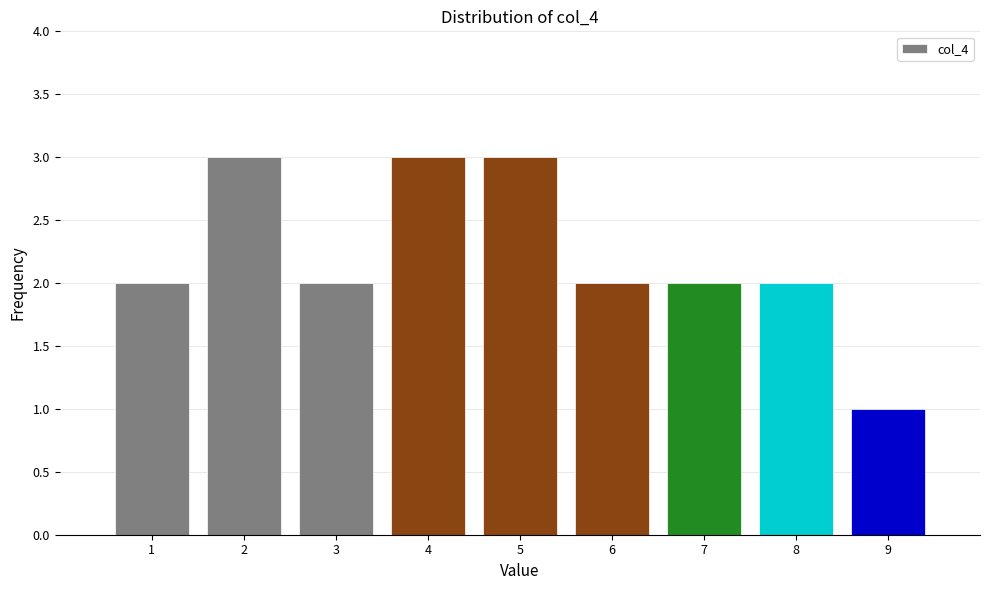

Reading left to right, transcribe this chart: for each bar, give the range it covers on the x-axis and its height. The values are not printed on the chart, so give them approximately, as read against the axis.

0.5 to 1.5: 2
1.5 to 2.5: 3
2.5 to 3.5: 2
3.5 to 4.5: 3
4.5 to 5.5: 3
5.5 to 6.5: 2
6.5 to 7.5: 2
7.5 to 8.5: 2
8.5 to 9.5: 1